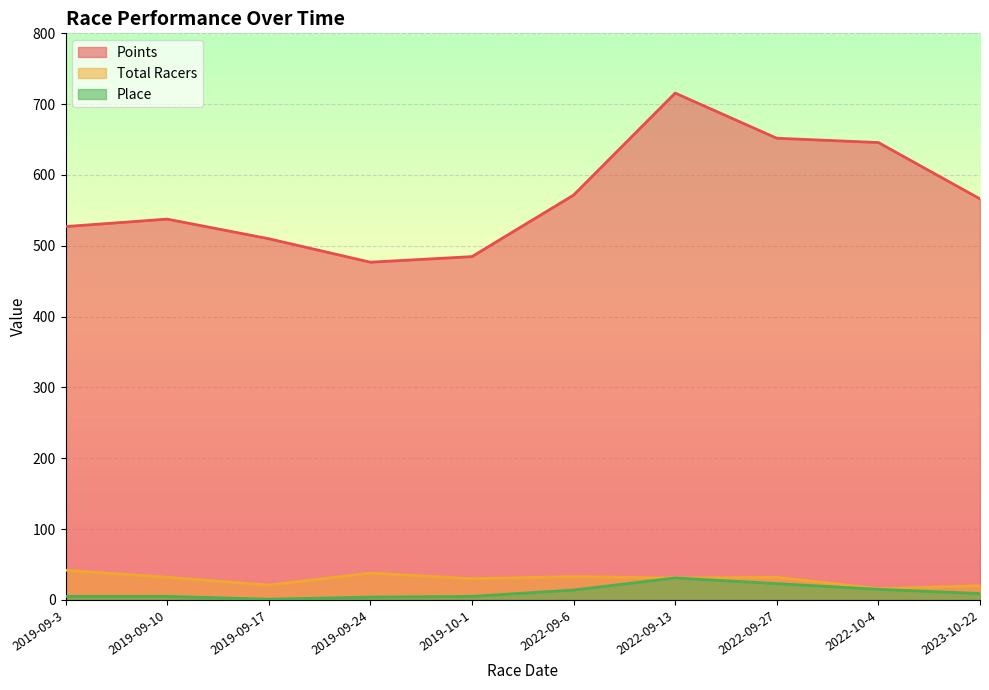

The Points series shows 321.0 at 2019-09-10. True or false?

False